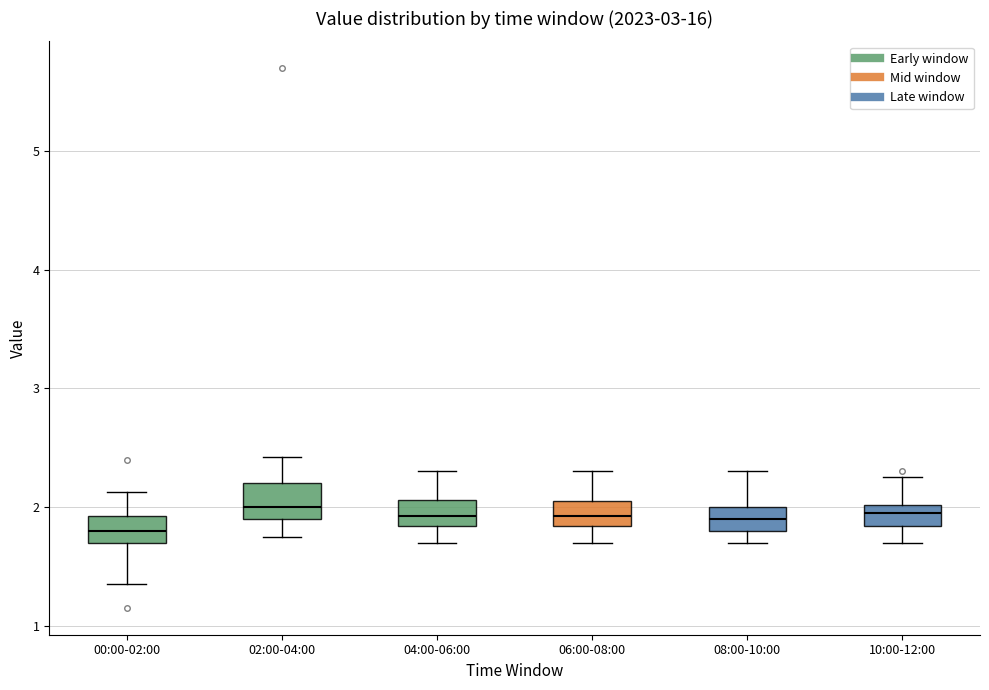

Reading left to right, transcribe this box plot: for each box, give where its median line is, the range the box spans, and where its two whiskers end, as read against the y-axis. The values are not printed on the chart, so give them approximately, as read against the axis.

00:00-02:00: median 1.8, box 1.7 to 1.9, whiskers 1.4 to 2.1
02:00-04:00: median 2.0, box 1.9 to 2.2, whiskers 1.8 to 2.4
04:00-06:00: median 1.9, box 1.8 to 2.1, whiskers 1.7 to 2.3
06:00-08:00: median 1.9, box 1.8 to 2.1, whiskers 1.7 to 2.3
08:00-10:00: median 1.9, box 1.8 to 2.0, whiskers 1.7 to 2.3
10:00-12:00: median 2.0 (inside the box), box 1.8 to 2.0, whiskers 1.7 to 2.3